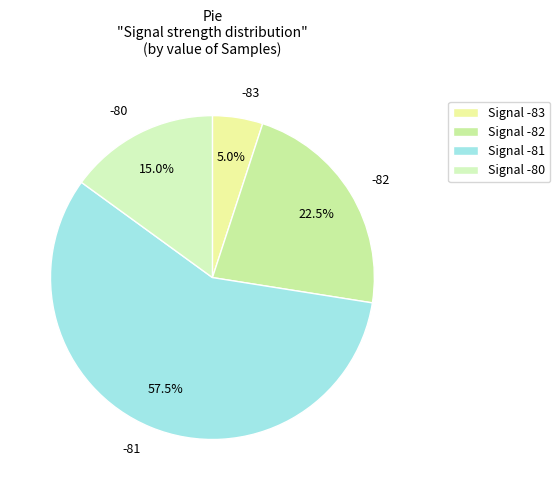

Approximately how many times larger is the value at -80 compared to -83?

3.0